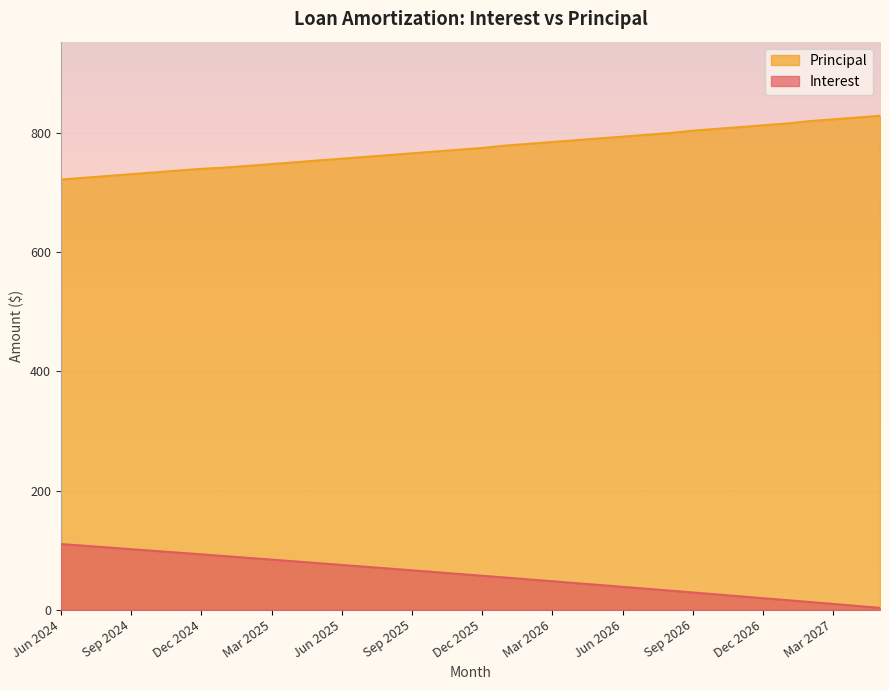

What is the difference between the highest and lowest values at Aug 2026?

767.7